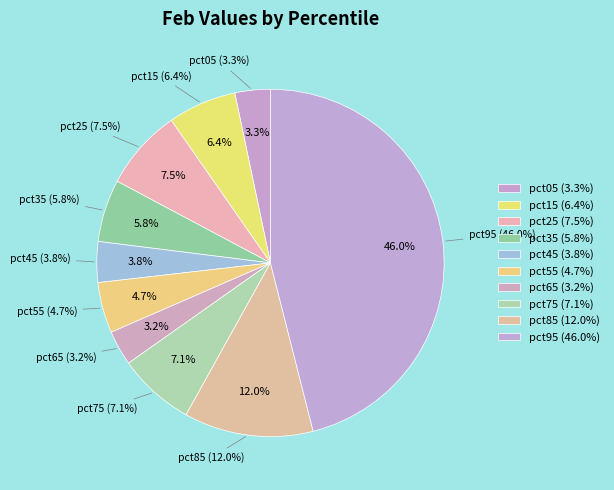

To the nearest percent, what is the average slice percentage?

10%